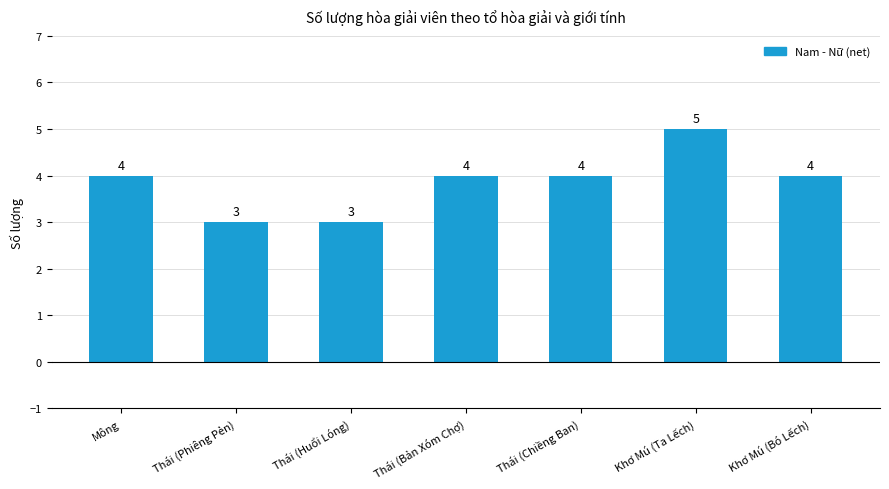

What is the average value?

4